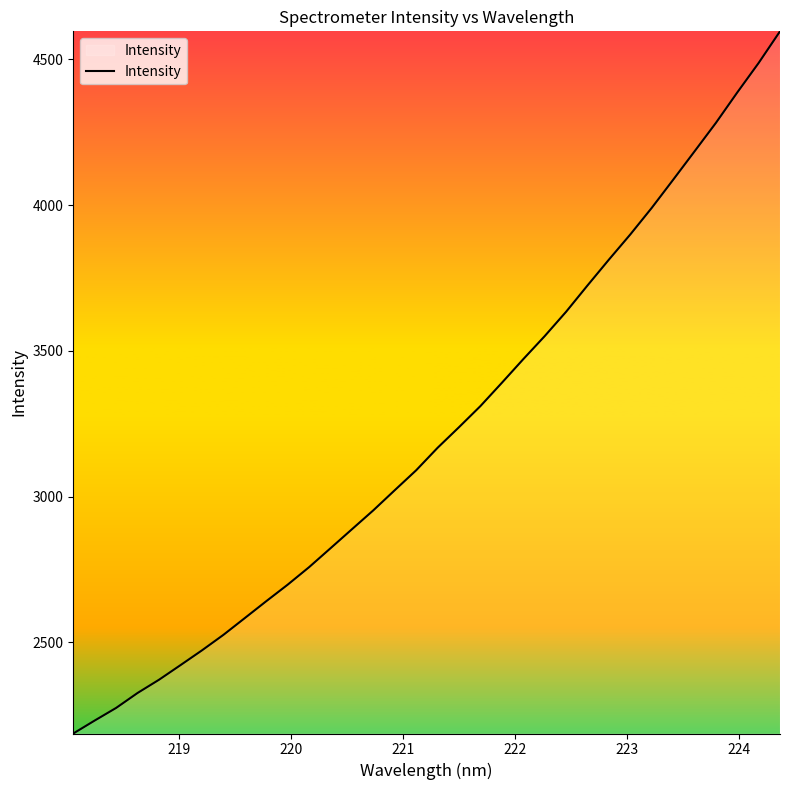

What is the difference between the second highest and minimum values?

2300.7